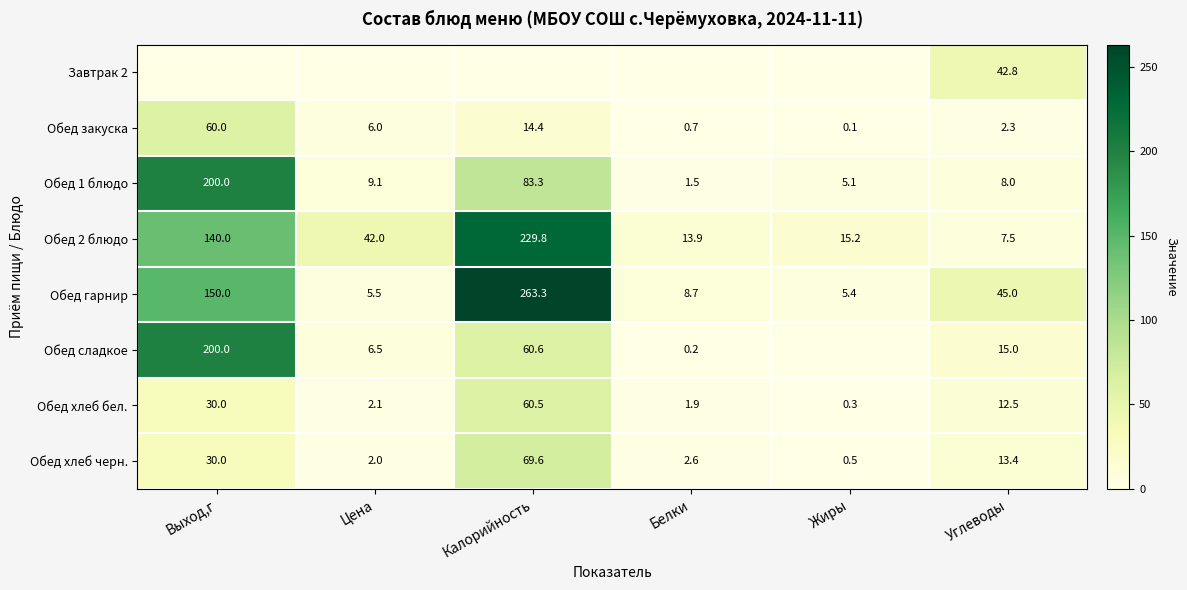

At Углеводы, list the series in order from smallest to largest.

Обед закуска, Обед 2 блюдо, Обед 1 блюдо, Обед хлеб бел., Обед хлеб черн., Обед сладкое, Завтрак 2, Обед гарнир